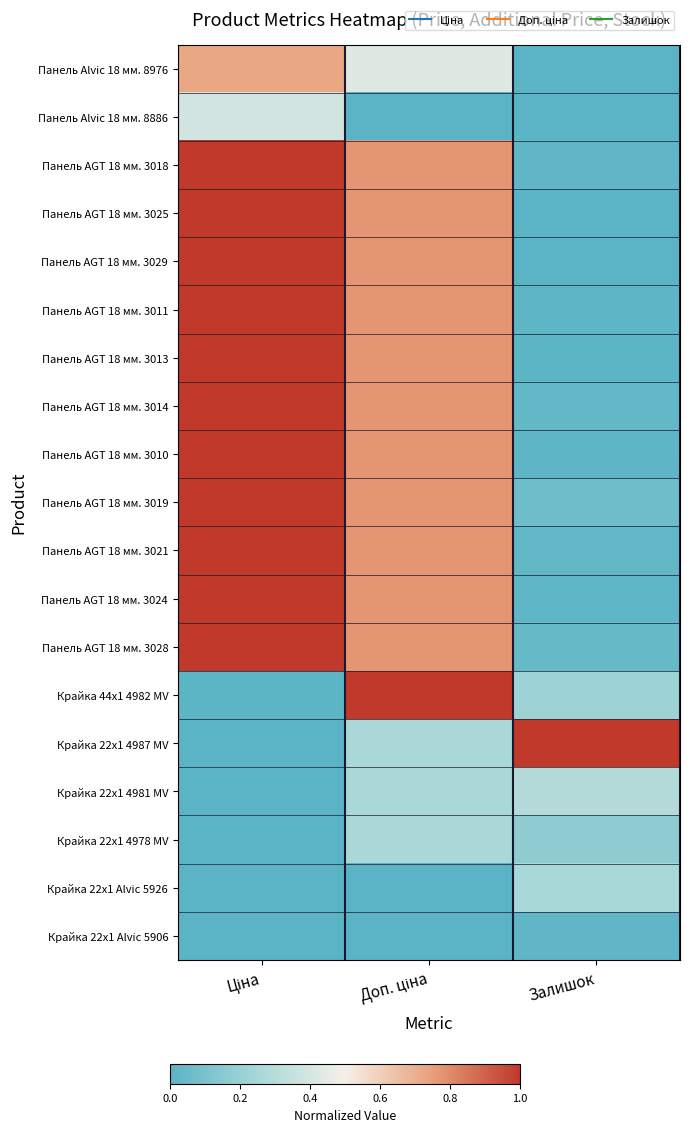

Reading right to left, extract all data points from this chart.

Панель Alvic 18 мм. 8976: Залишок=0.0	Доп. ціна=0.4	Ціна=0.7
Панель Alvic 18 мм. 8886: Залишок=0.0	Доп. ціна=0.0	Ціна=0.4
Панель AGT 18 мм. 3018: Залишок=0.0	Доп. ціна=0.8	Ціна=1.0
Панель AGT 18 мм. 3025: Залишок=0.0	Доп. ціна=0.8	Ціна=1.0
Панель AGT 18 мм. 3029: Залишок=0.0	Доп. ціна=0.8	Ціна=1.0
Панель AGT 18 мм. 3011: Залишок=0.0	Доп. ціна=0.8	Ціна=1.0
Панель AGT 18 мм. 3013: Залишок=0.0	Доп. ціна=0.8	Ціна=1.0
Панель AGT 18 мм. 3014: Залишок=0.0	Доп. ціна=0.8	Ціна=1.0
Панель AGT 18 мм. 3010: Залишок=0.0	Доп. ціна=0.8	Ціна=1.0
Панель AGT 18 мм. 3019: Залишок=0.1	Доп. ціна=0.8	Ціна=1.0
Панель AGT 18 мм. 3021: Залишок=0.0	Доп. ціна=0.8	Ціна=1.0
Панель AGT 18 мм. 3024: Залишок=0.0	Доп. ціна=0.8	Ціна=1.0
Панель AGT 18 мм. 3028: Залишок=0.0	Доп. ціна=0.8	Ціна=1.0
Крайка 44x1 4982 MV: Залишок=0.2	Доп. ціна=1.0	Ціна=0.0
Крайка 22x1 4987 MV: Залишок=1.0	Доп. ціна=0.3	Ціна=0.0
Крайка 22x1 4981 MV: Залишок=0.3	Доп. ціна=0.3	Ціна=0.0
Крайка 22x1 4978 MV: Залишок=0.2	Доп. ціна=0.3	Ціна=0.0
Крайка 22x1 Alvic 5926: Залишок=0.3	Доп. ціна=0.0	Ціна=0.0
Крайка 22x1 Alvic 5906: Залишок=0.0	Доп. ціна=0.0	Ціна=0.0